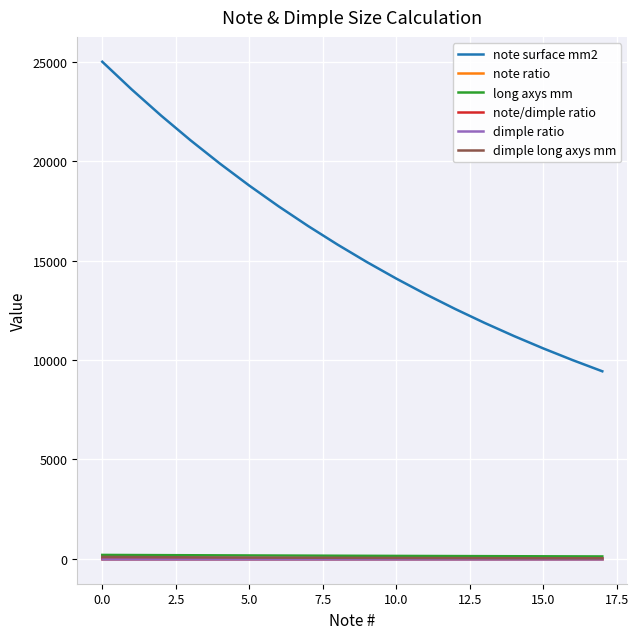

Is this an area chart (filled region under the line)?

No